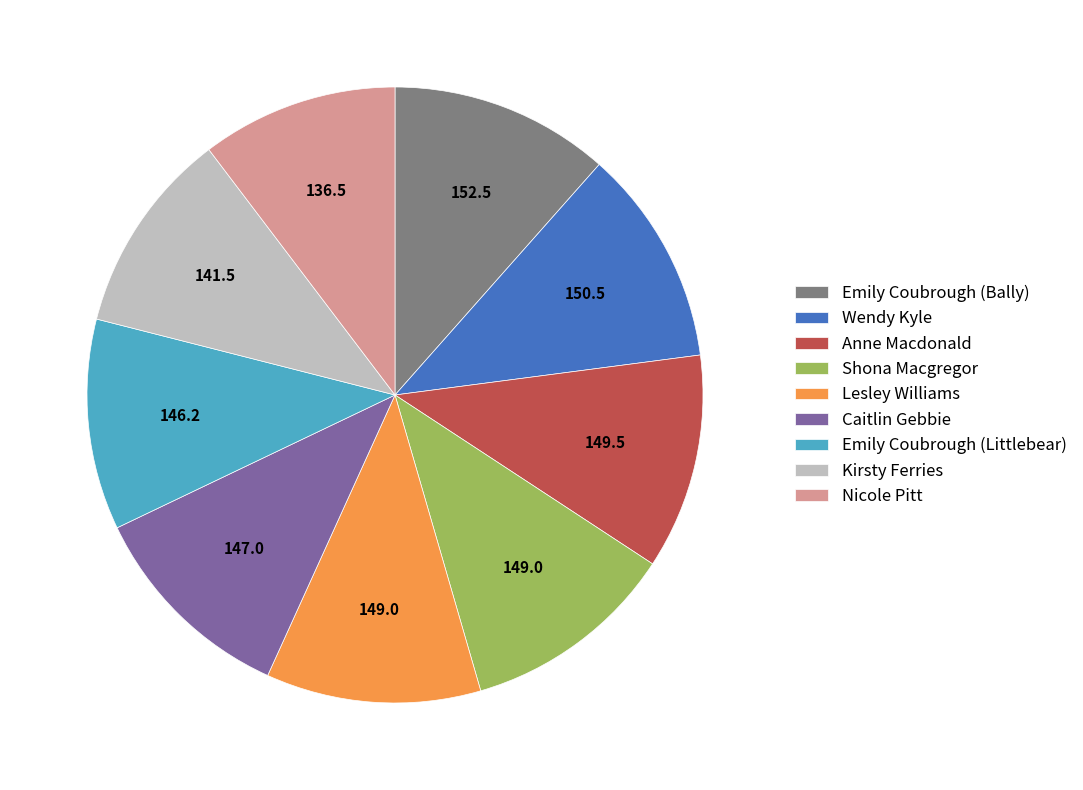

How many slices are in this pie chart?

9